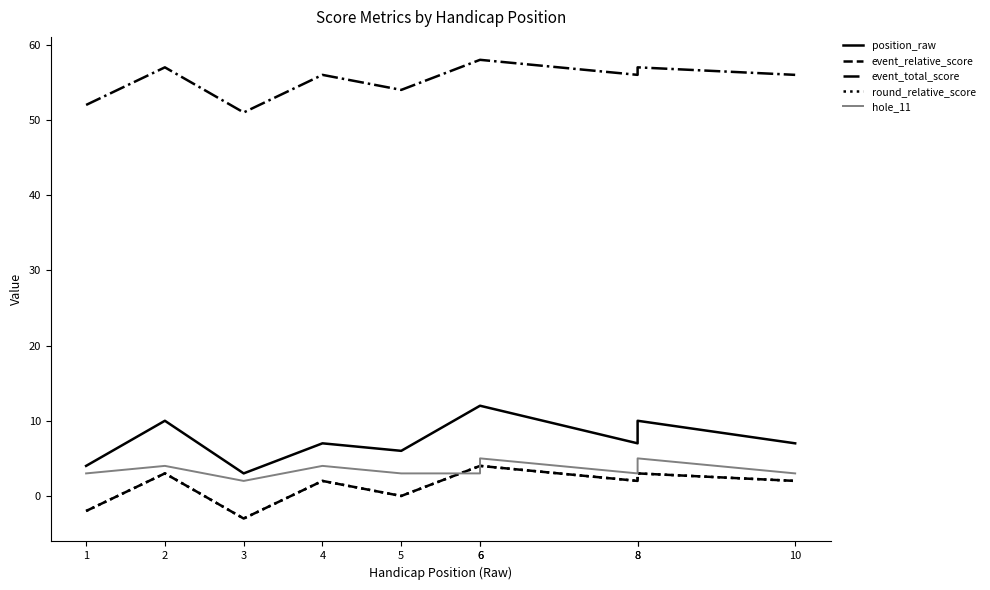

Which series has the largest range (max minus min)?

position_raw